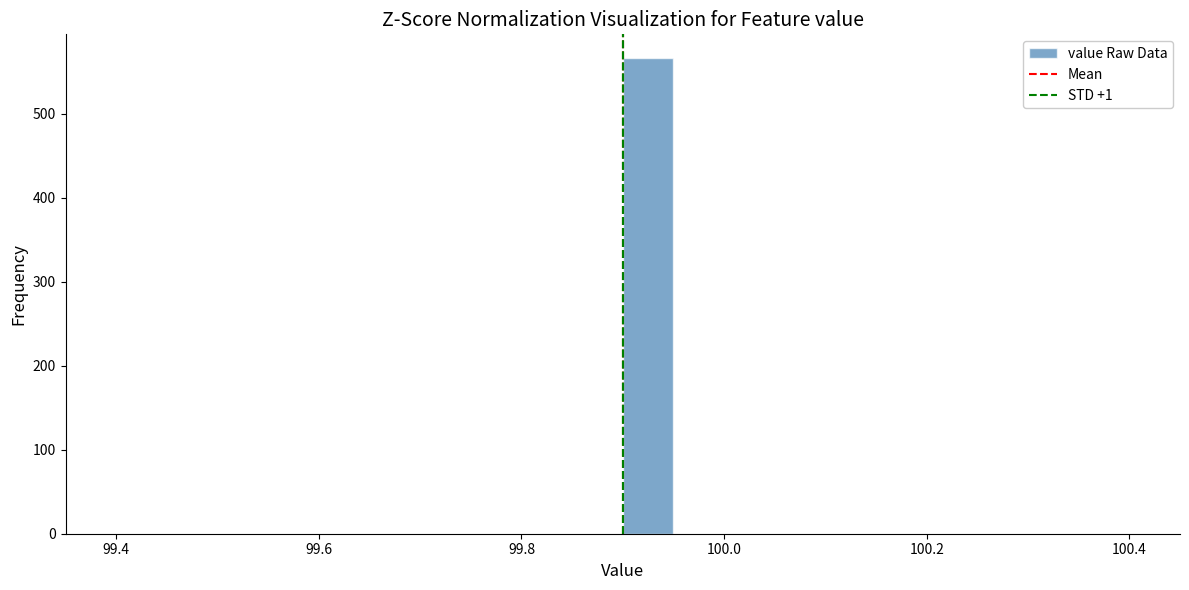

Around what value on the x-axis is the tallest bar? Give the approximate position of its centre, as read against the axis.

99.92